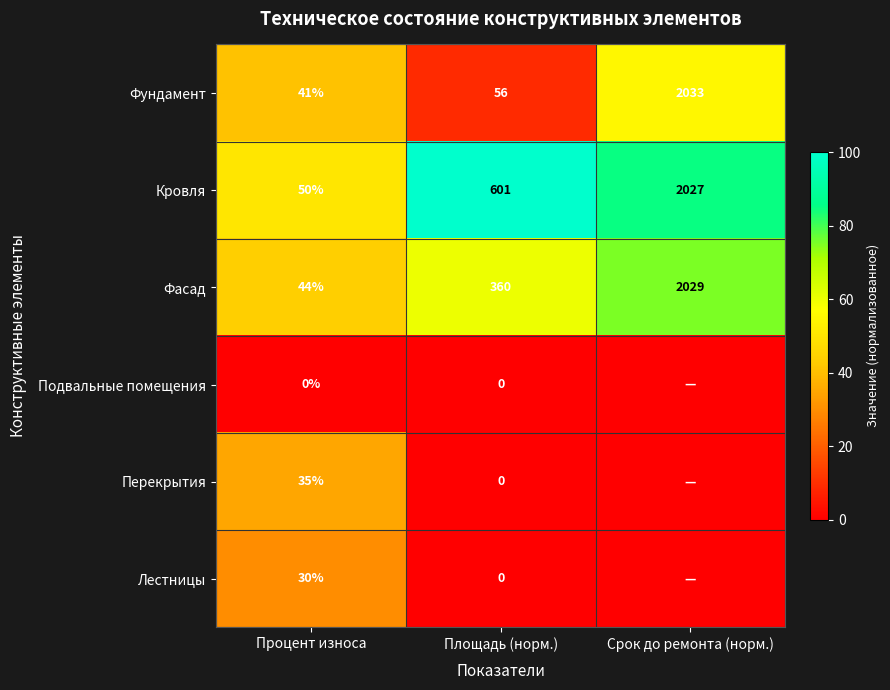

Where is Фундамент nearest to the value 1037?

Площадь (норм.)